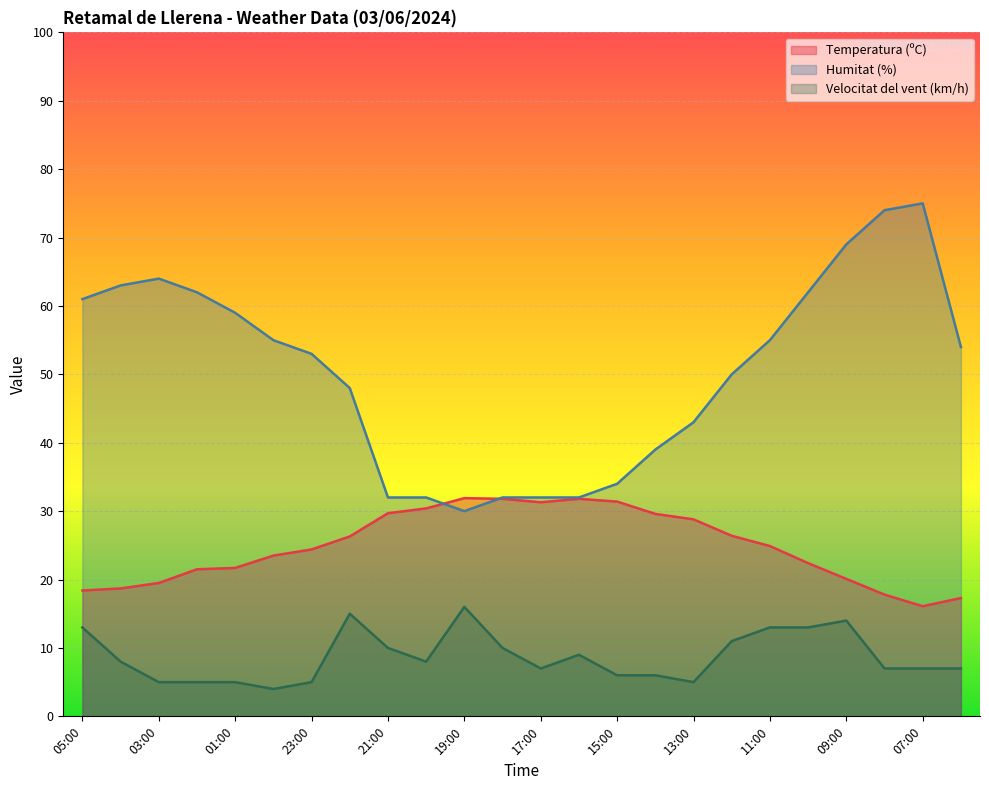

How many lines are shown in the chart?

3